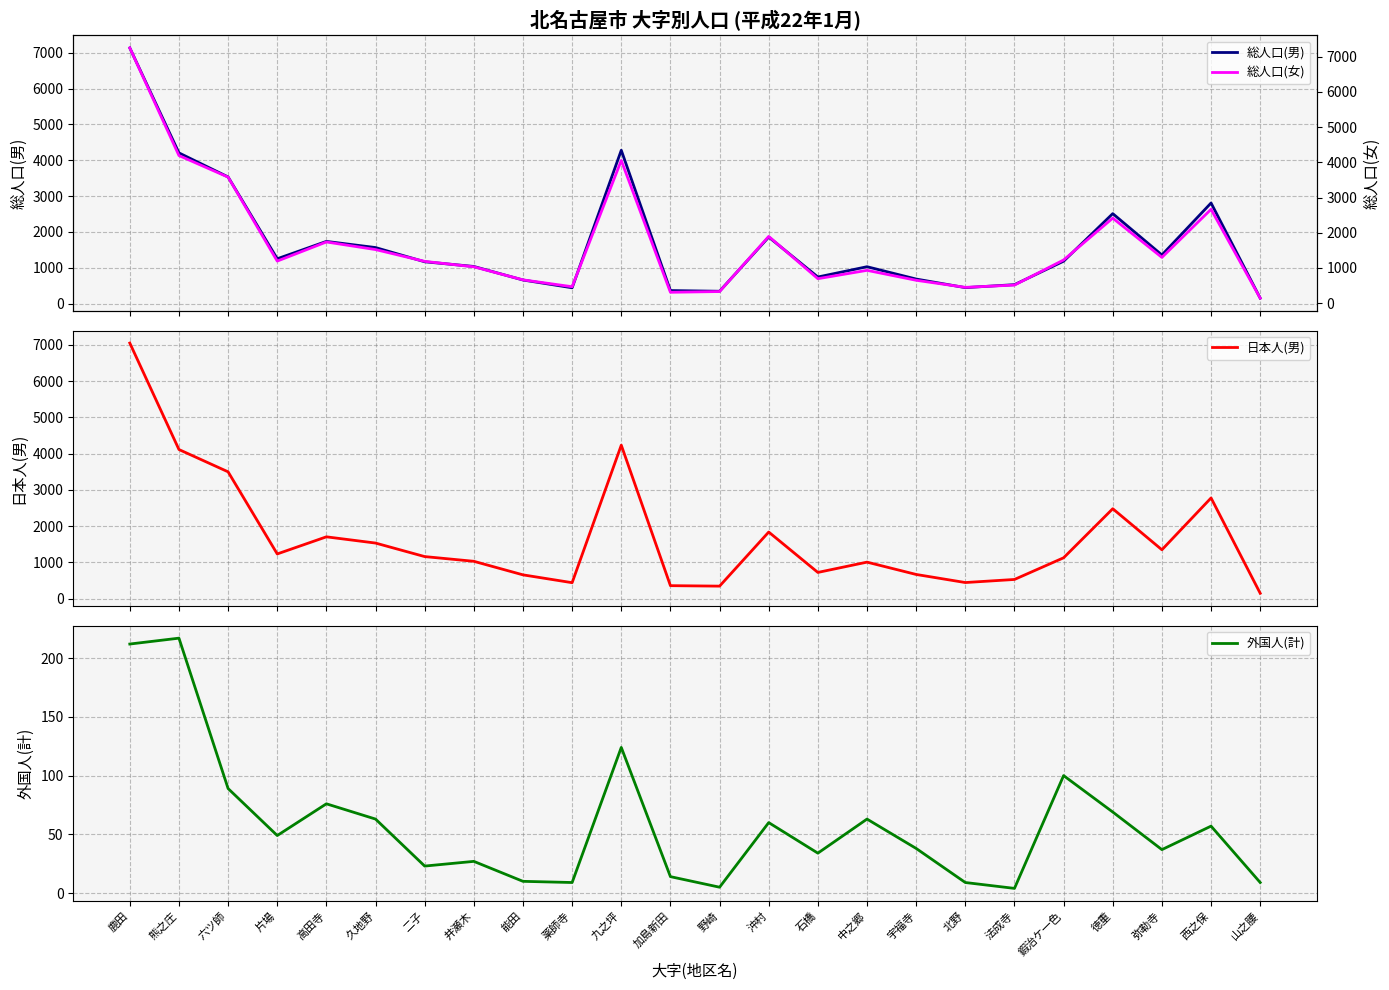

What is the difference between the maximum and minimum values in the 総人口(男) series?

6986